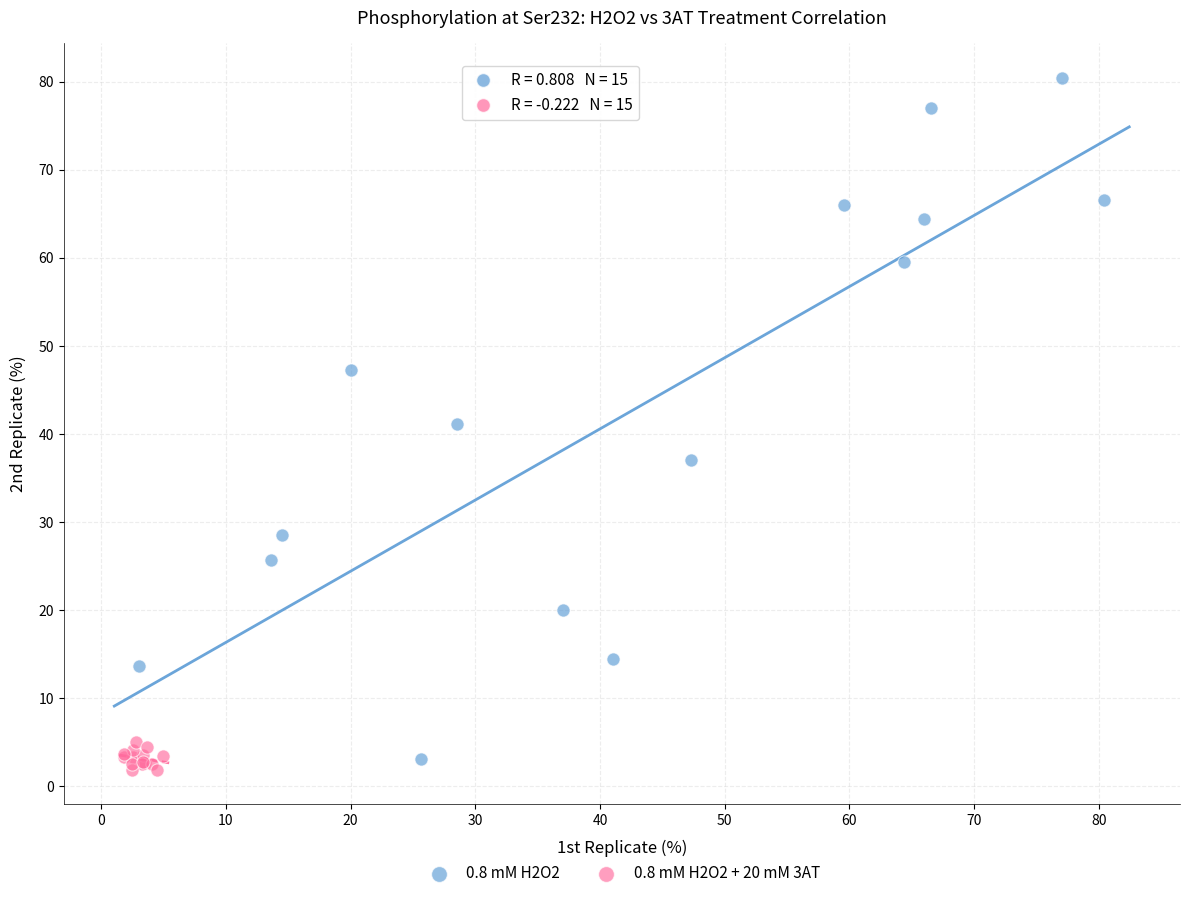

Which series has the largest Y range (max minus min)?

0.8 mM H2O2